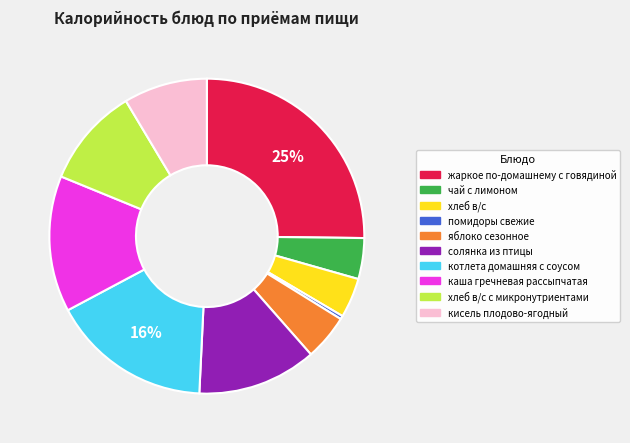

Do хлеб в/с с микронутриентами and хлеб в/с together represent more than half of the pie?

No